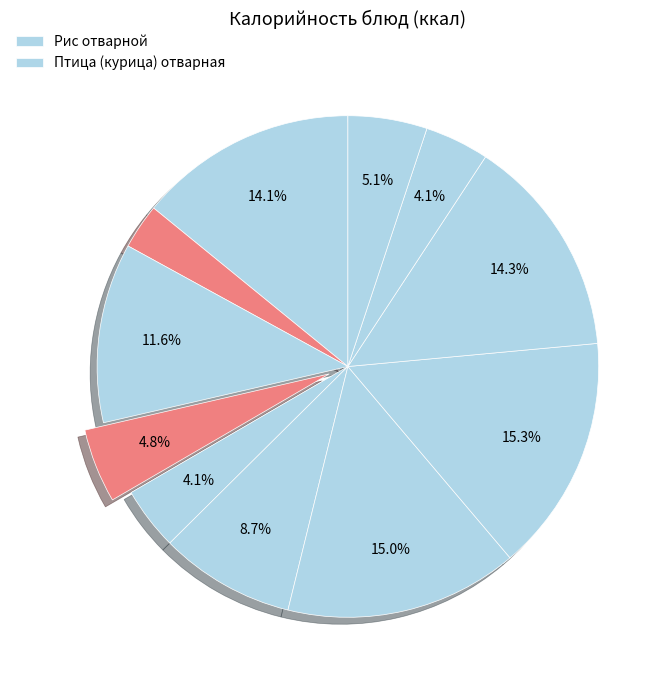

How many segments does this pie chart have?

11